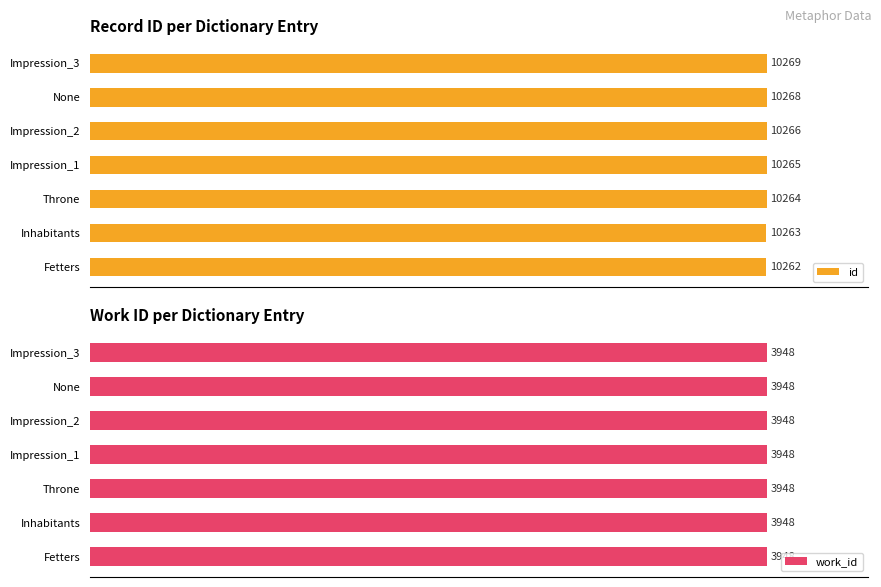

Rank the categories by work_id value from highest to lowest.

0, 1, 2, 3, 4, 5, 6